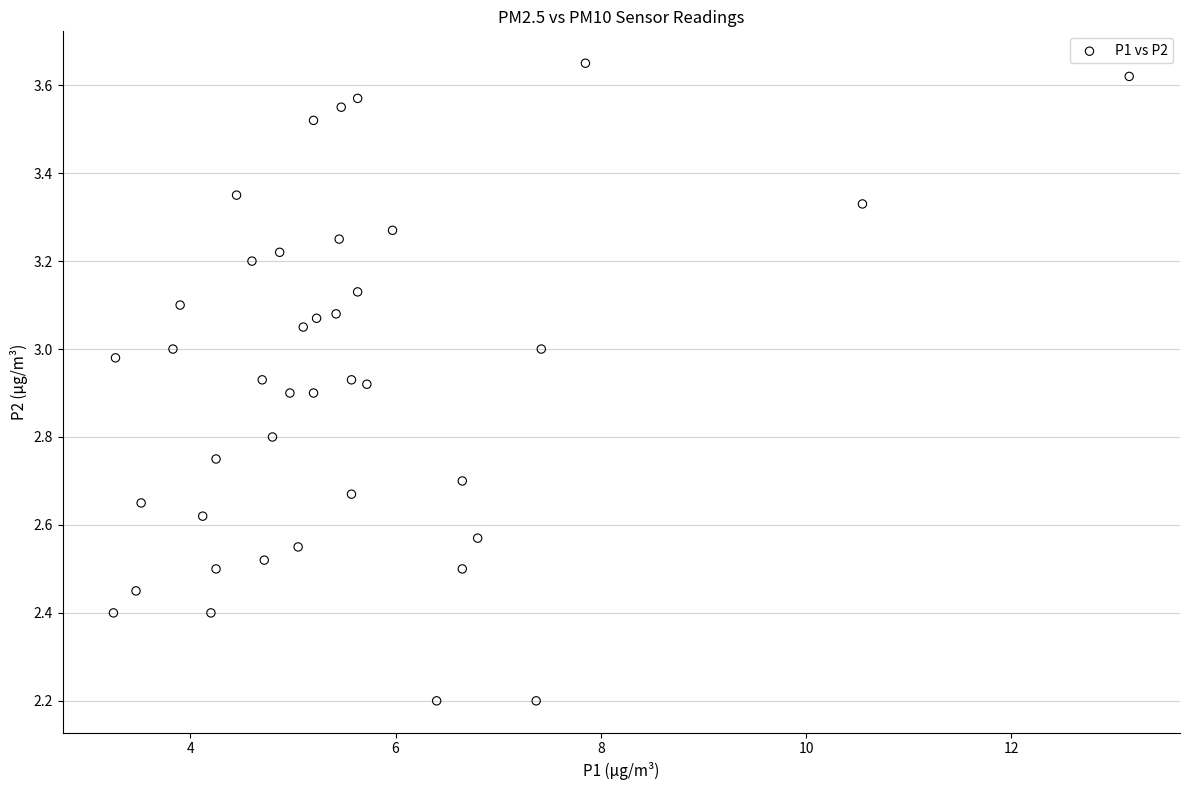

What is the range of X values (max minus min)?

9.9